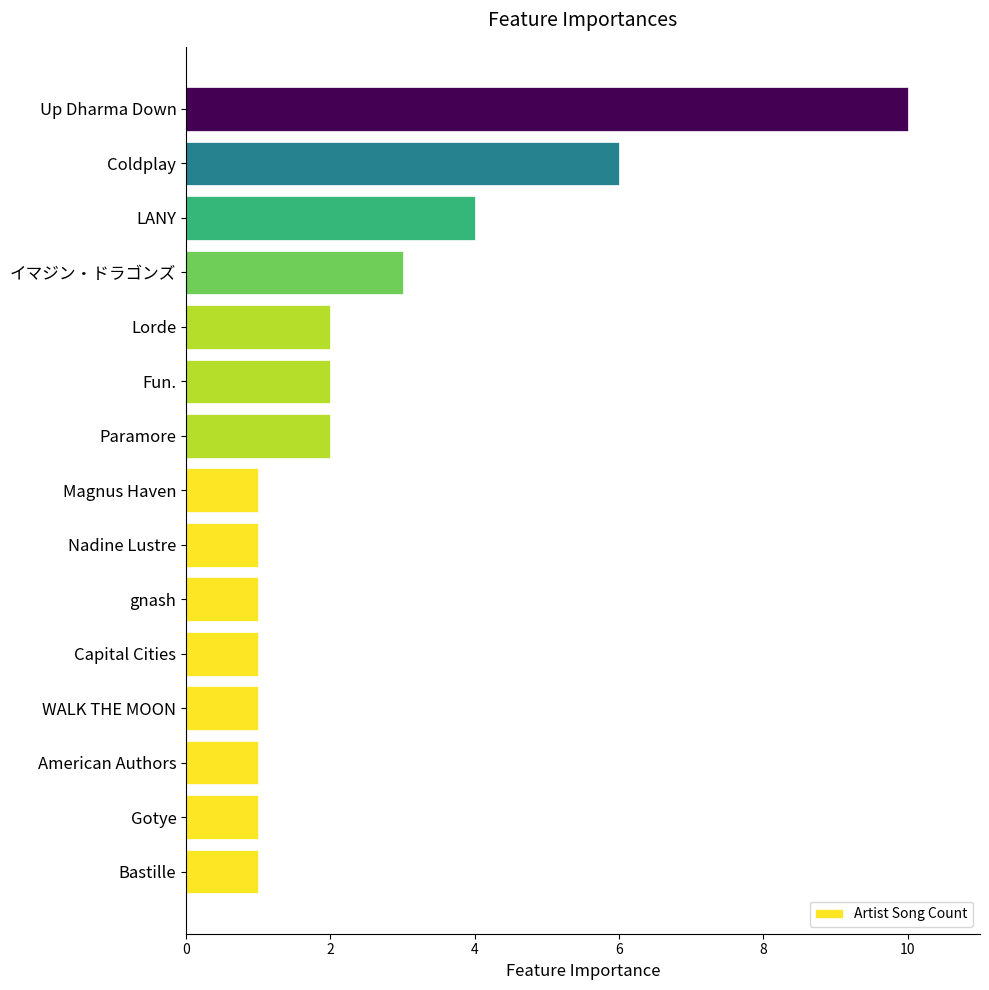

How many series are shown in this chart?

1